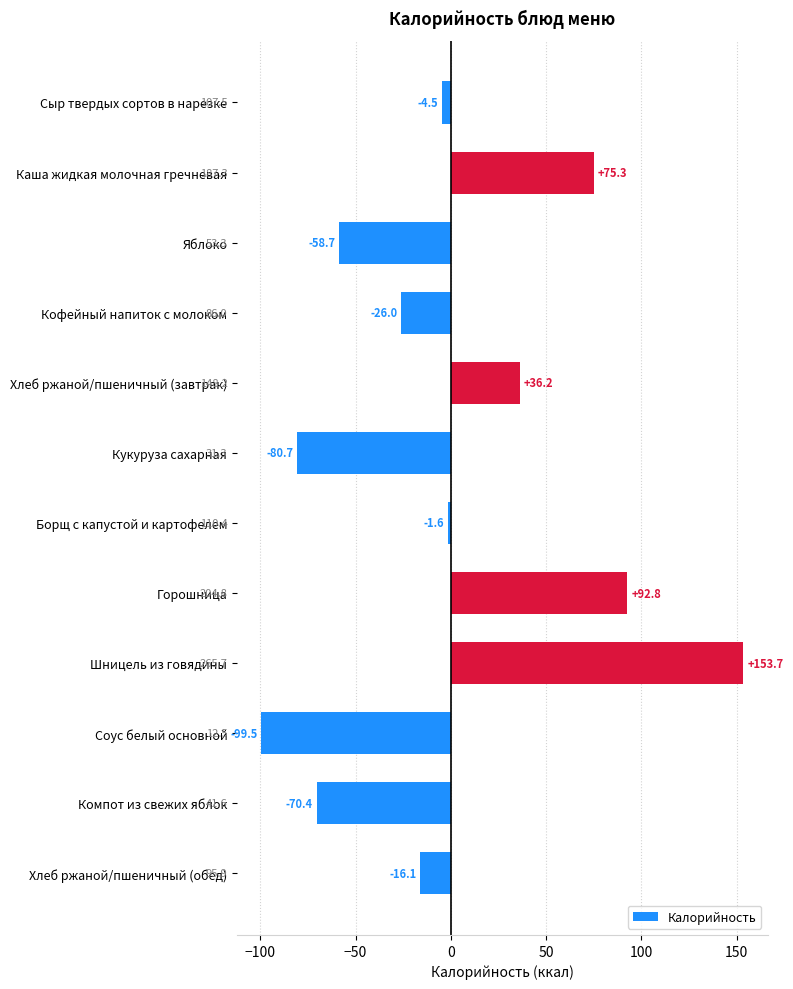

Is it true that the value at Шницель из говядины is 153.7?

True